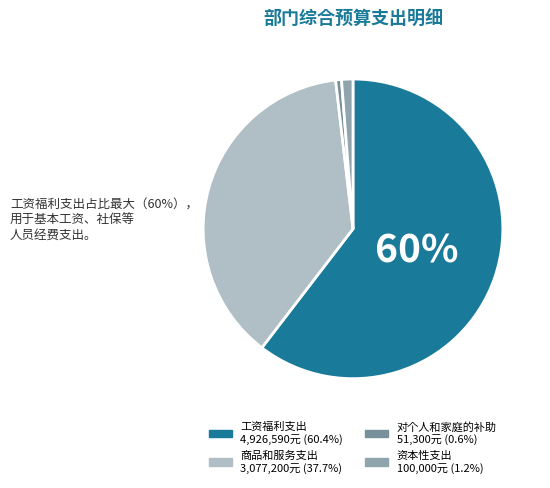

What is the total percentage of 商品和服务支出 and 资本性支出?

39.0%